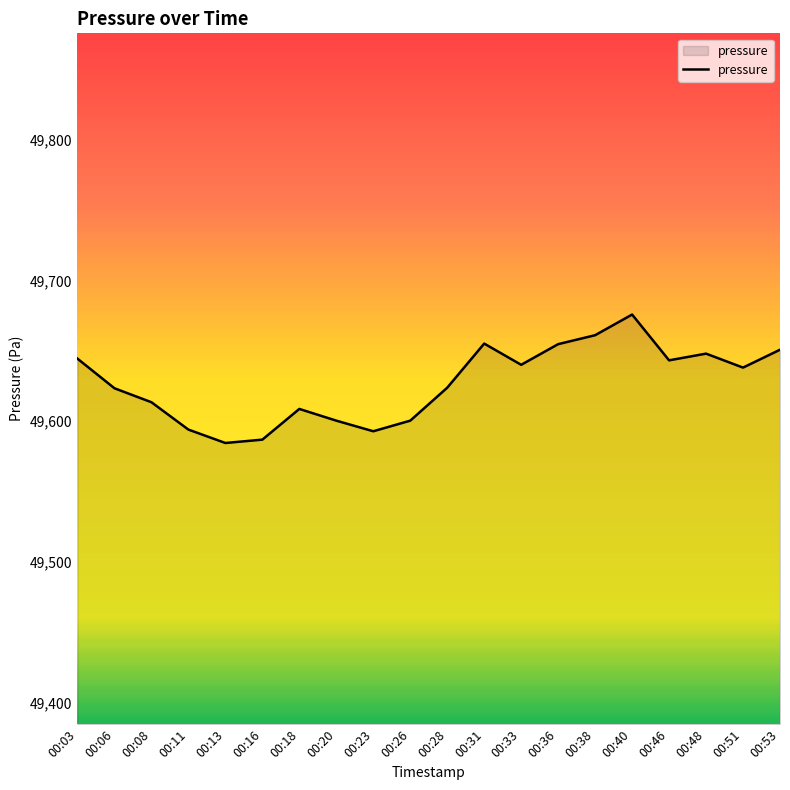

What is the difference between the values at 00:03 and 00:40?

31.4